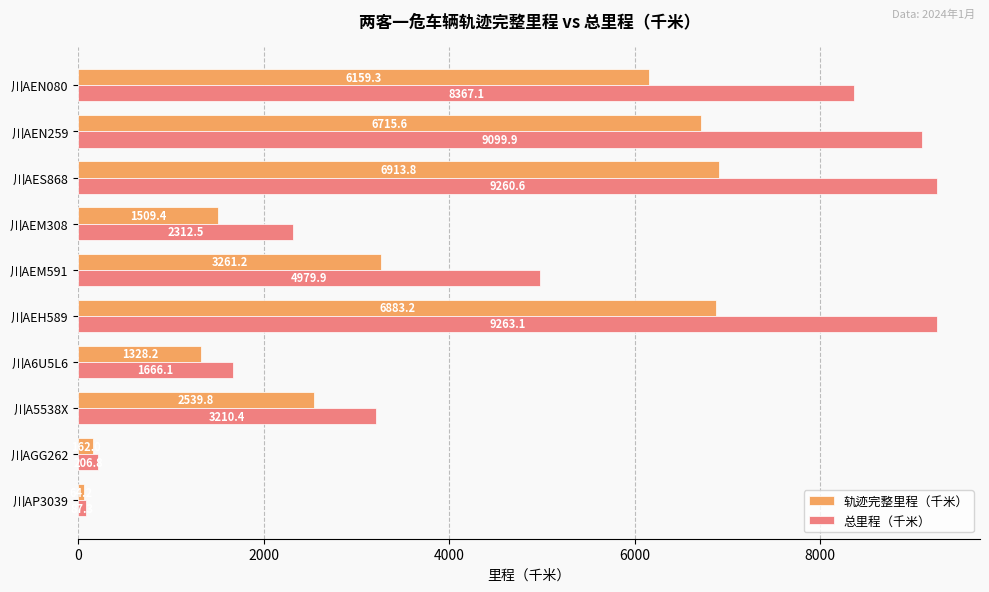

List the labels in order of 总里程（千米） value, largest first.

川AEH589, 川AES868, 川AEN259, 川AEN080, 川AEM591, 川A5538X, 川AEM308, 川A6U5L6, 川AGG262, 川AP3039